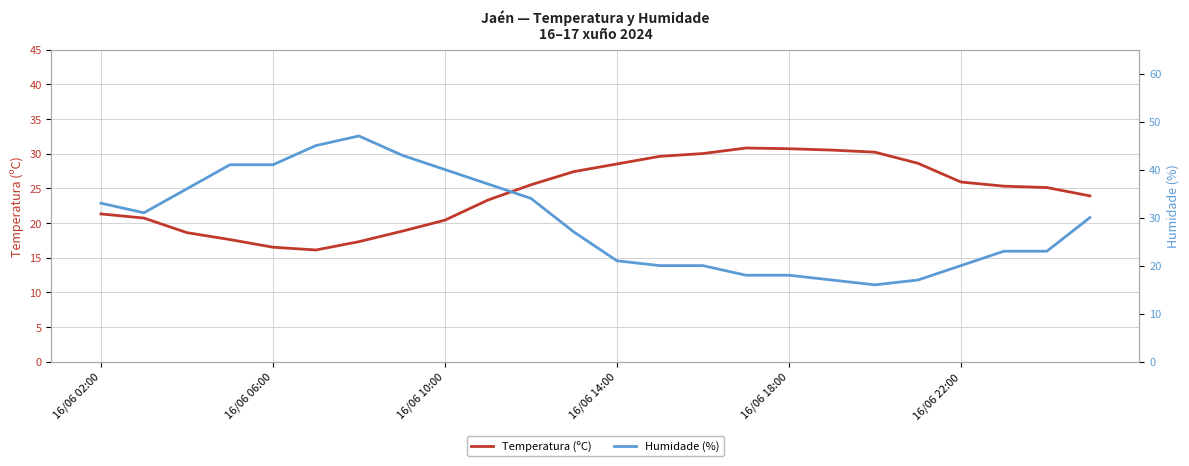

List the series in order of their peak value, lowest first.

Temperatura (ºC), Humidade (%)